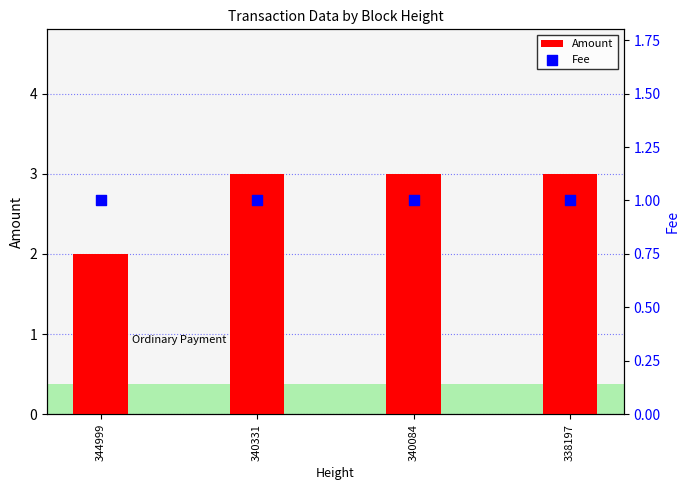

Which series reaches the maximum Y coordinate?

Amount